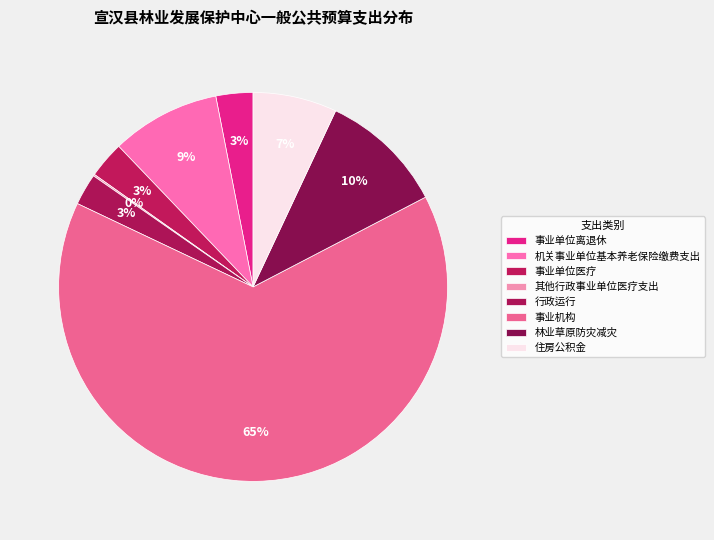

Is the sum of 事业机构 and 行政运行 greater than half?

Yes